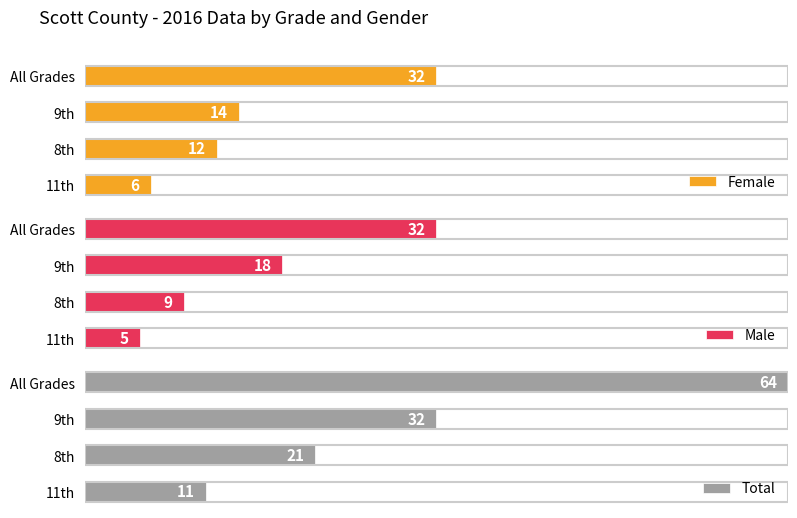

What are all the series names shown in the legend?

Female, Male, Total